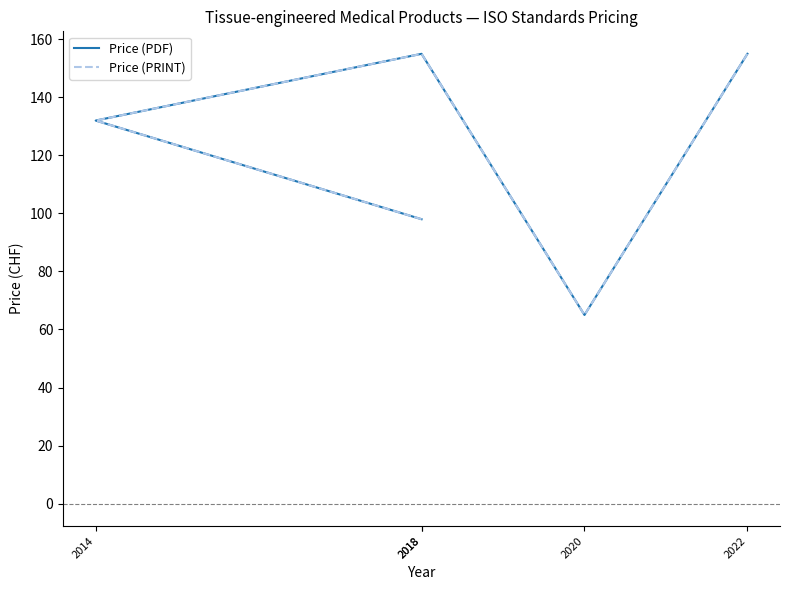

Does the chart have visible grid lines?

No